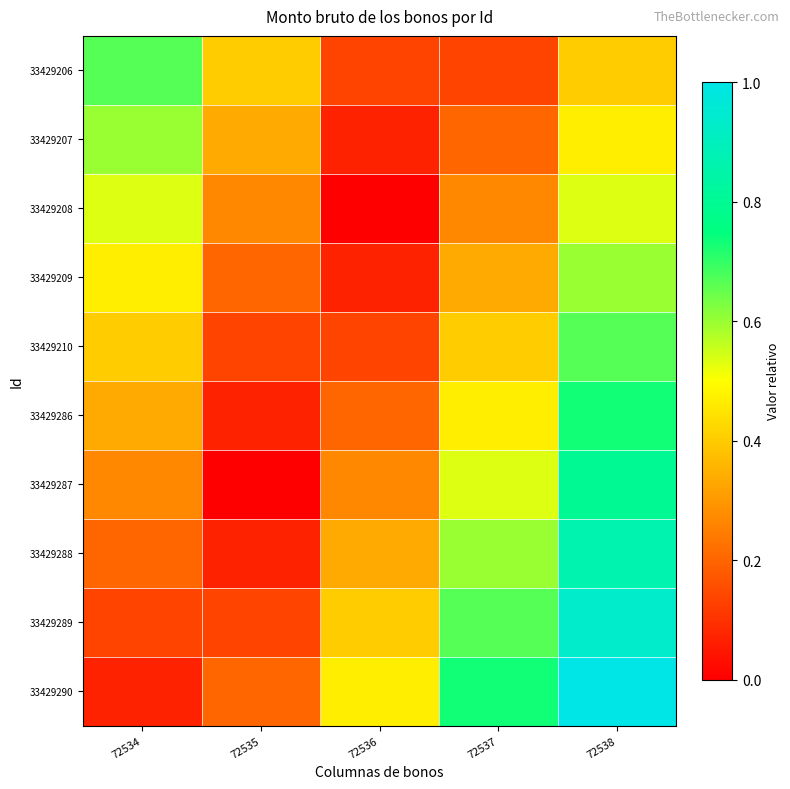

What is the total value across all series at 72536?

2.1